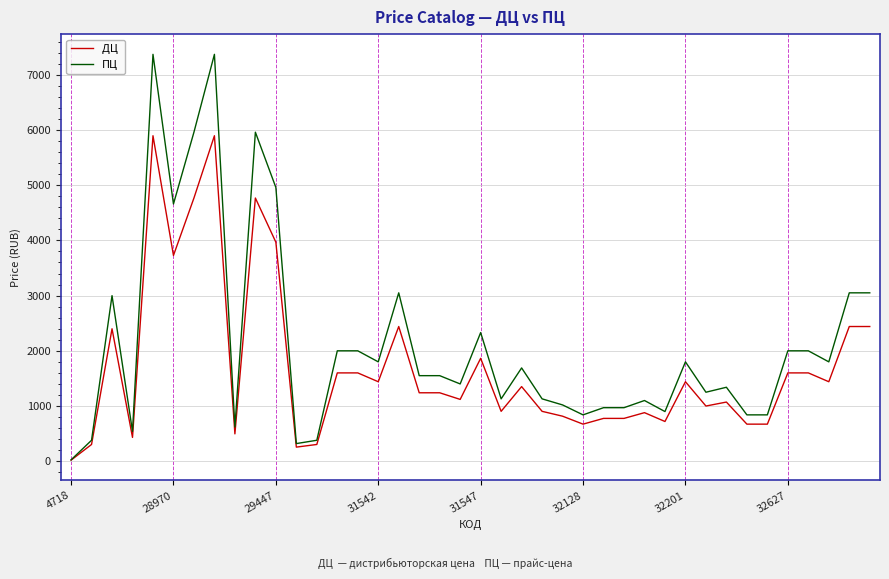

Count the number of categories in the chart.

40